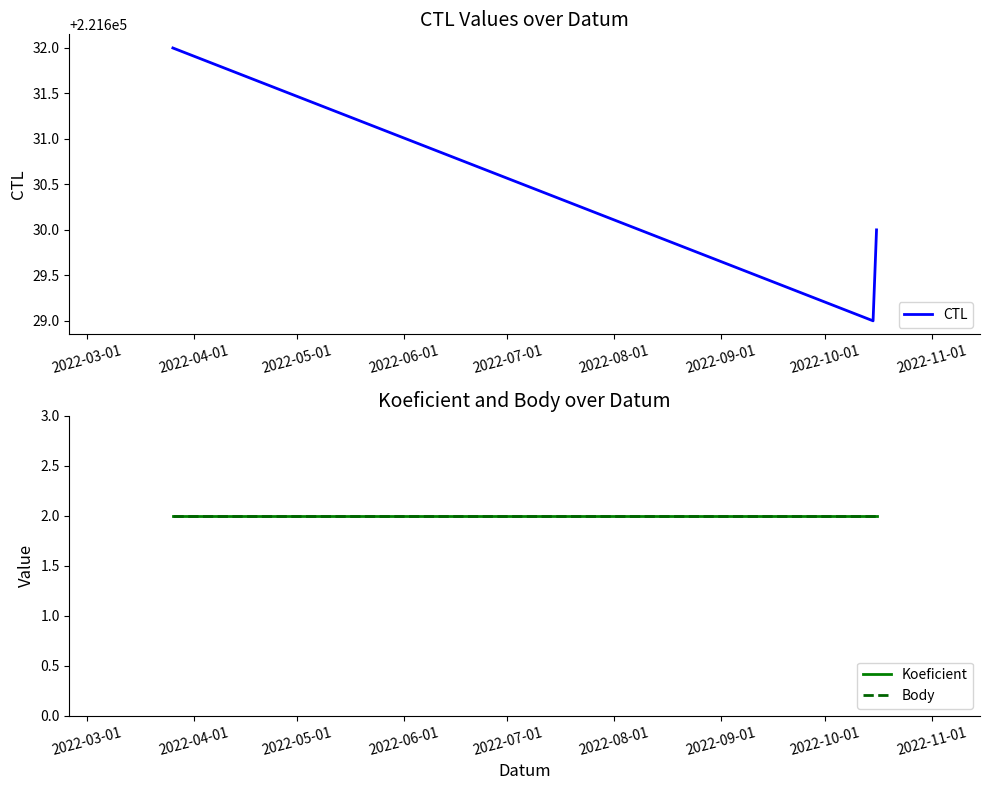

Reading right to left, what are all the values shown in this chart?

CTL: 221630	221629	221632
Koeficient: 2	2	2
Body: 2	2	2